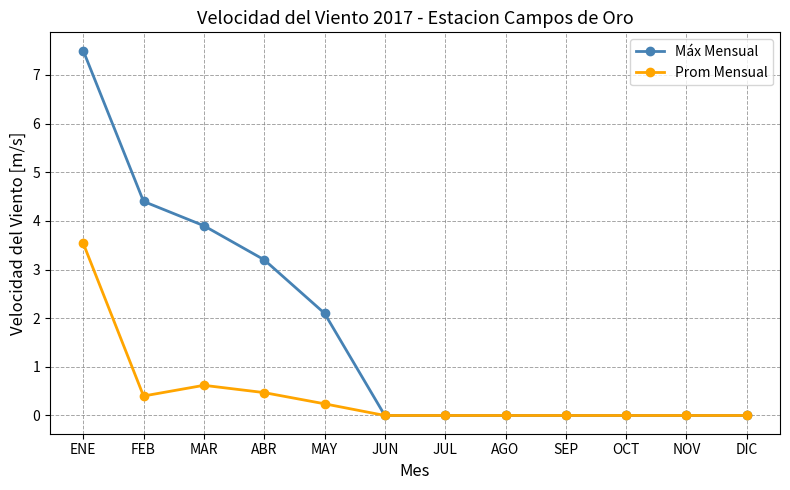

List the series in order of their peak value, highest first.

Máx Mensual, Prom Mensual